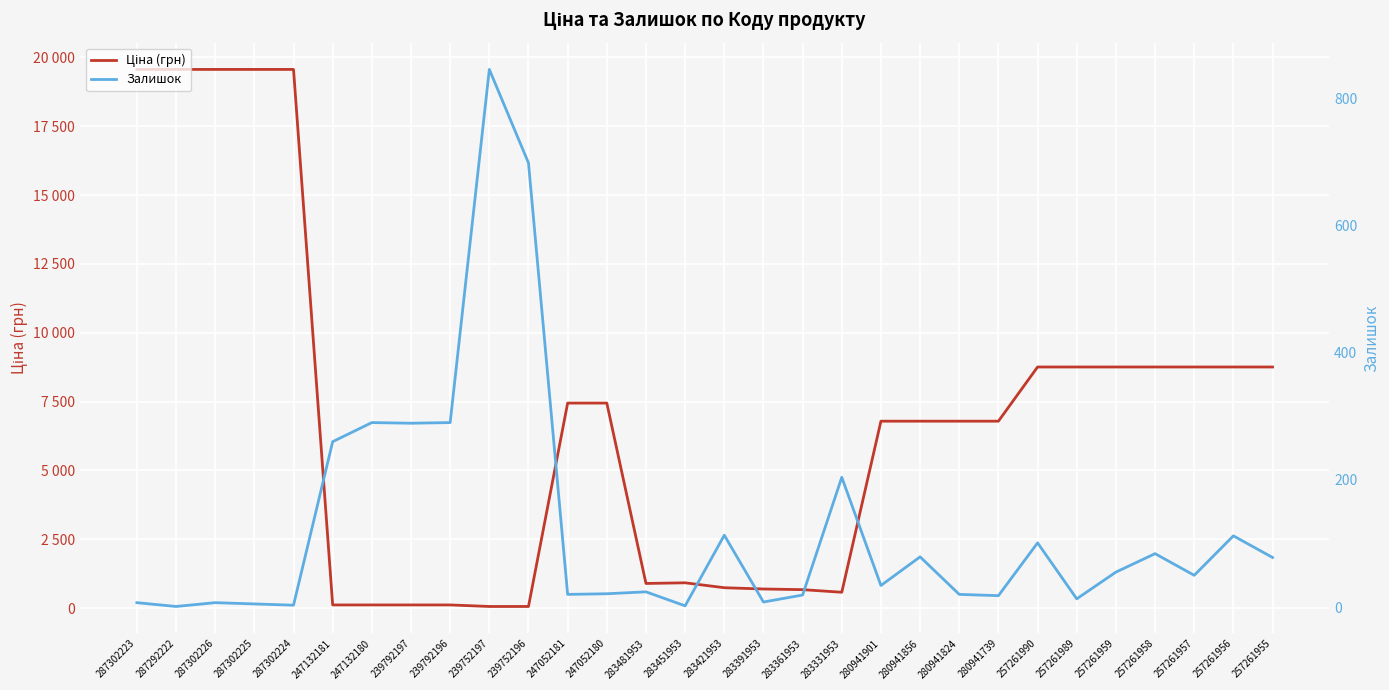

What is the maximum value shown in the chart?

19564.9